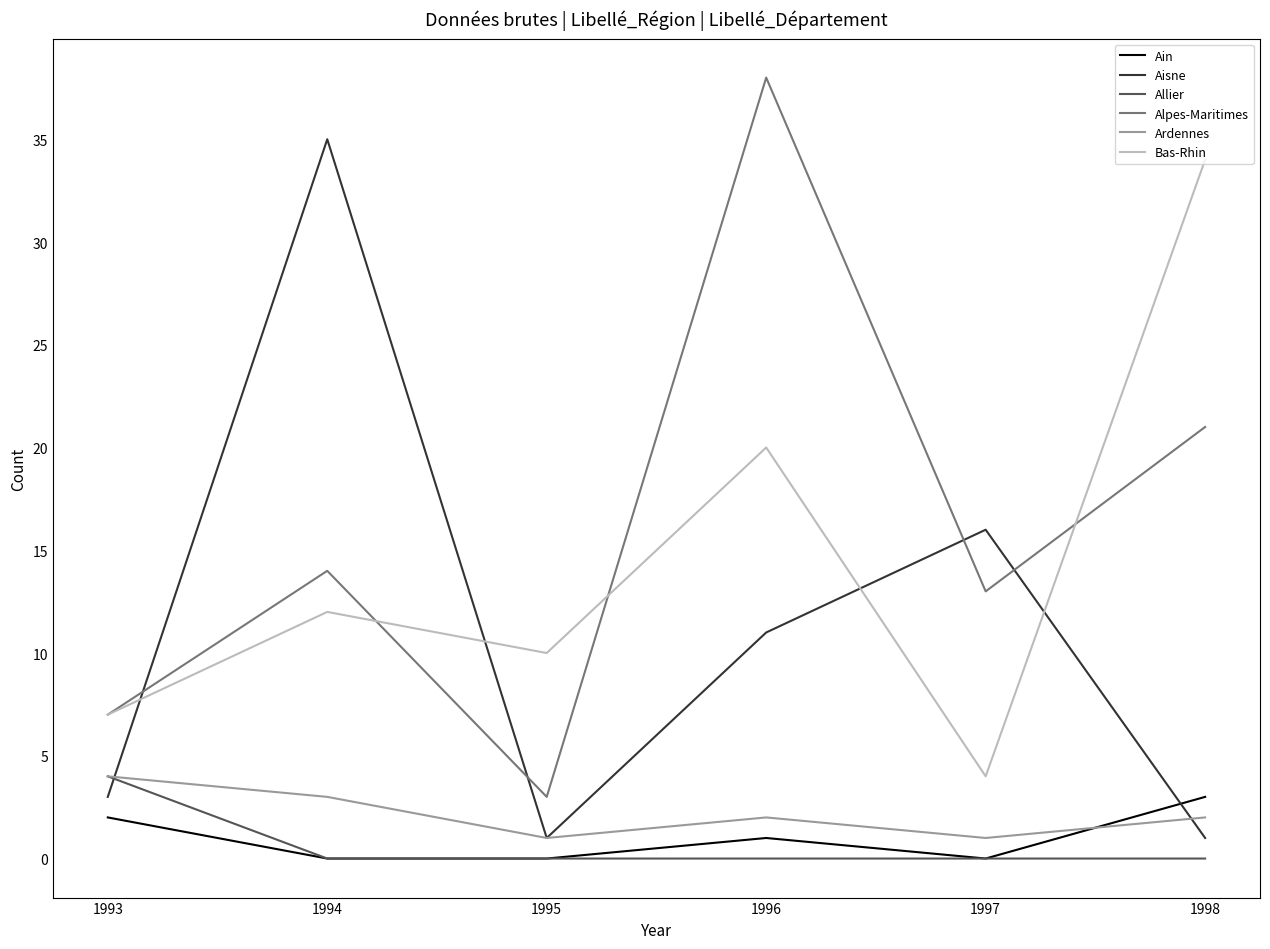

Which series ends up on top after the final intersection of Aisne and Ardennes?

Ardennes